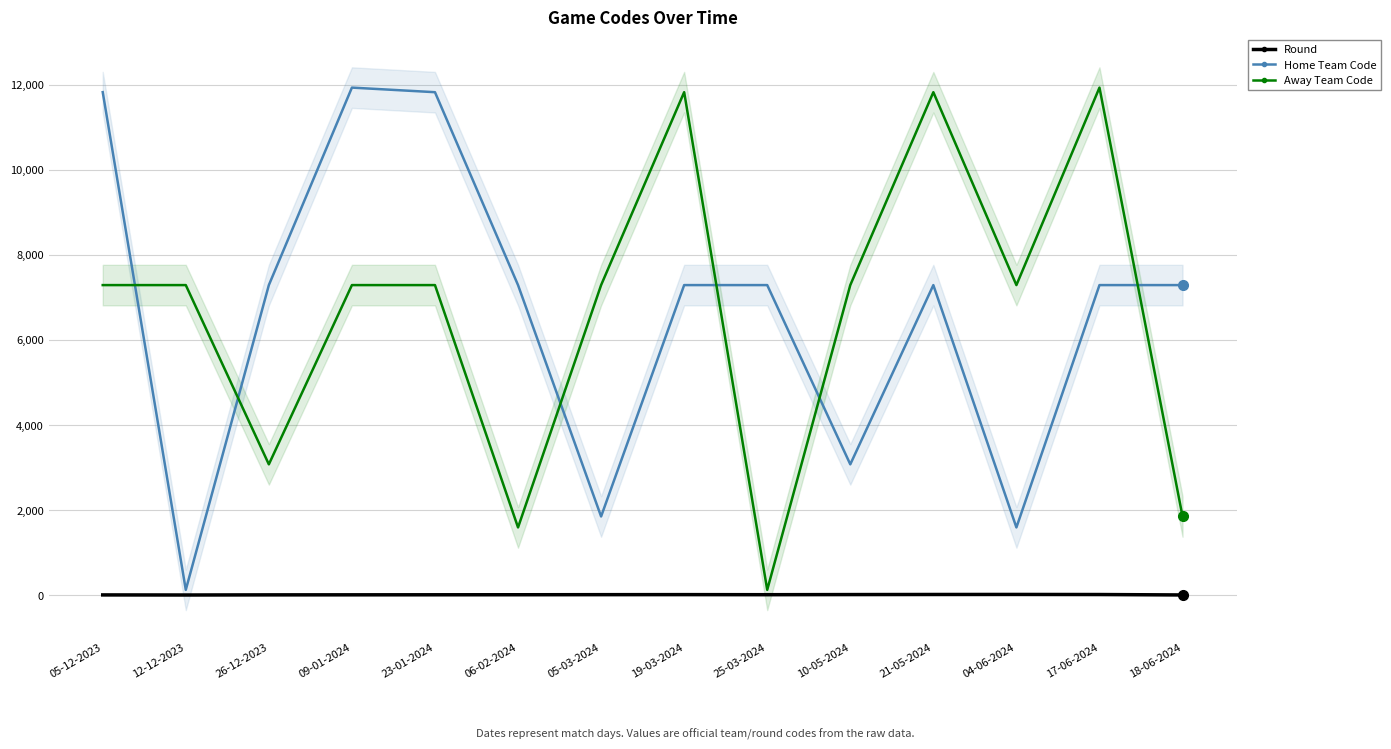

What is the difference between the maximum and second lowest values in the Away Team Code series?

10345